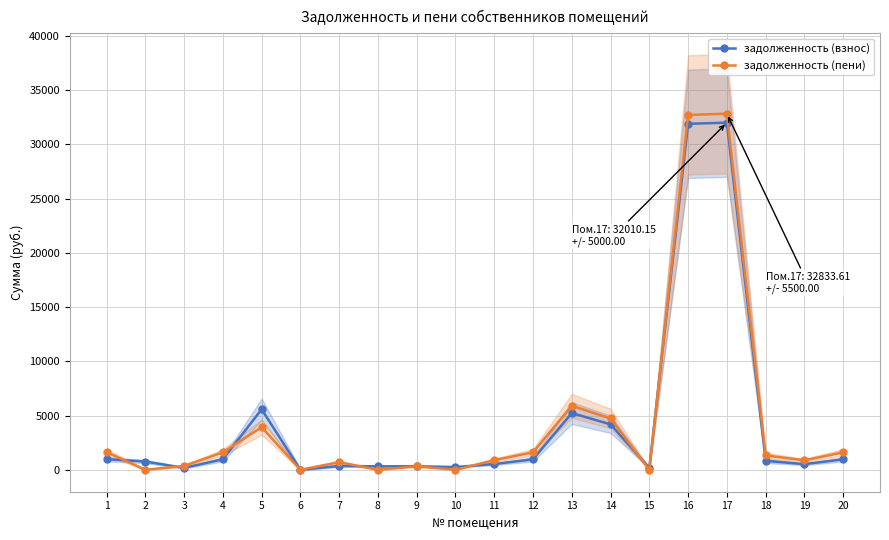

Is this an area chart (filled region under the line)?

No